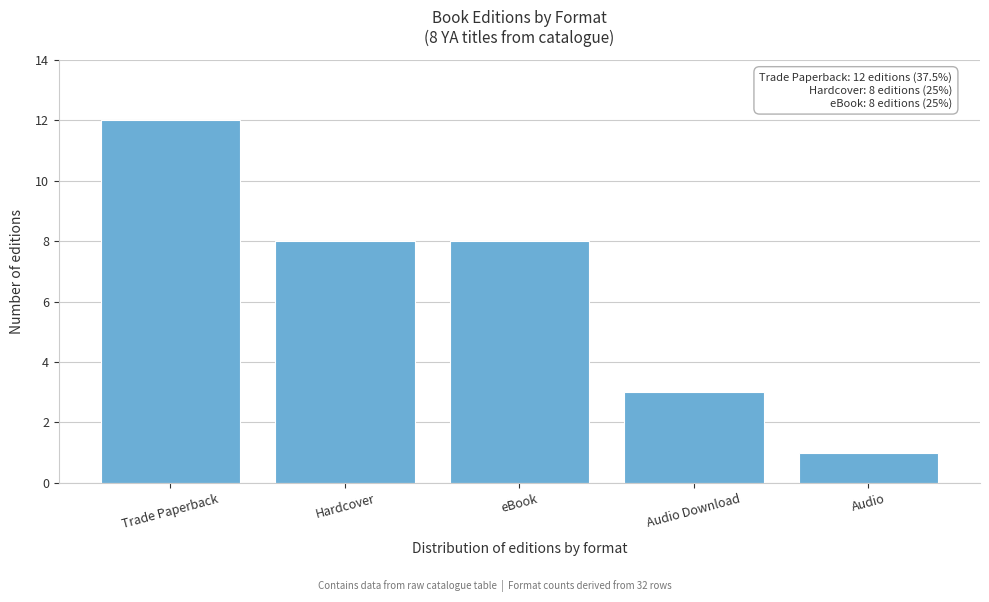

Reading right to left, transcribe all the data shown in this chart.

Audio=1	Audio Download=3	eBook=8	Hardcover=8	Trade Paperback=12